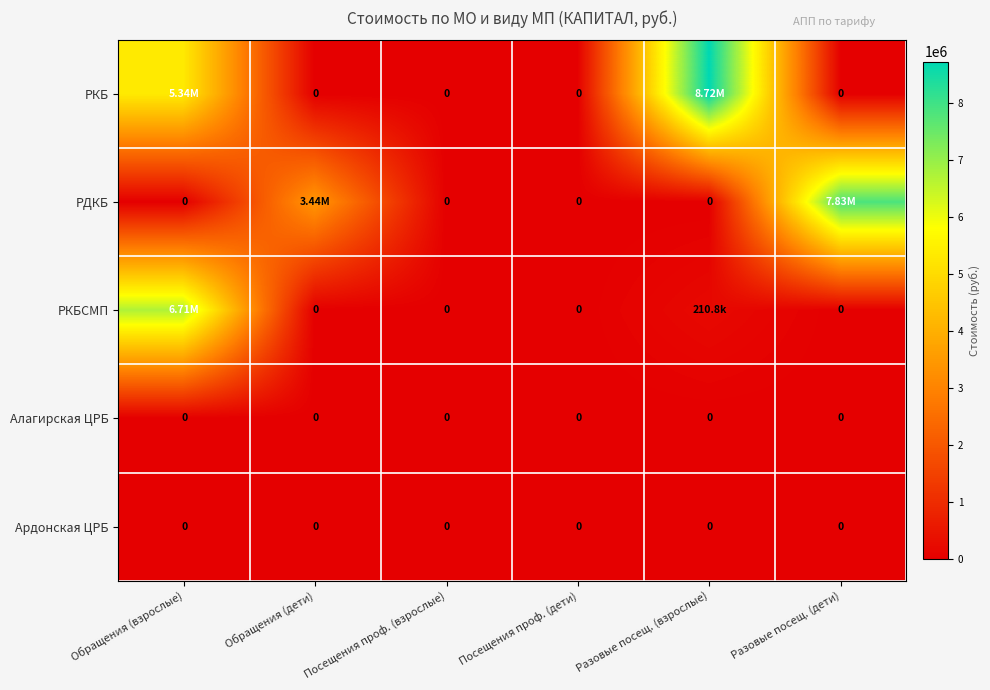

Between Посещения проф. (взрослые) and Разовые посещ. (дети), which is larger?

Посещения проф. (взрослые)